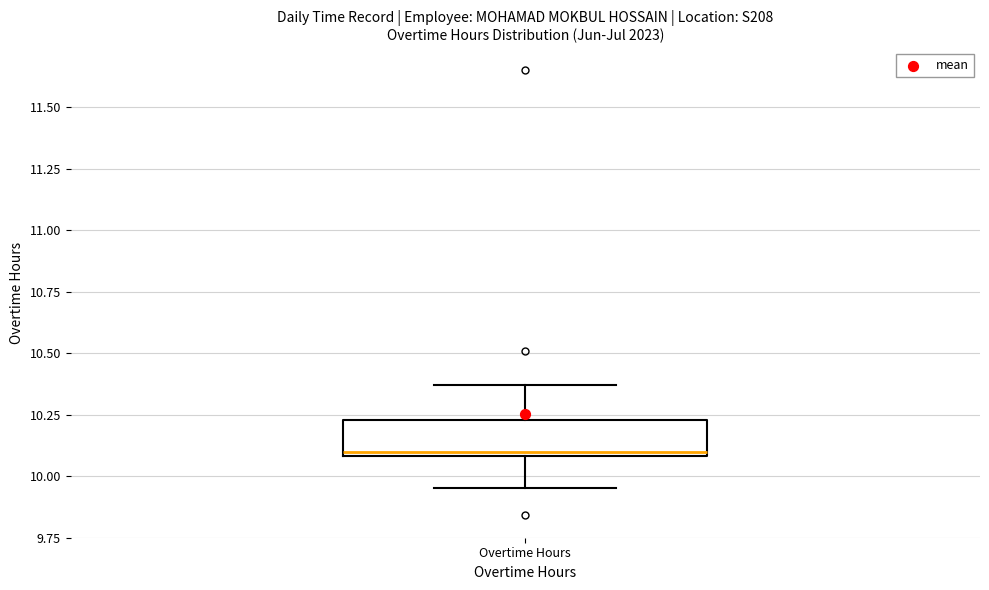

Read this box plot against the y-axis: the position of the median line, the range covered by the box, and the ends of both whiskers. The values are not printed on the chart, so give them approximately, as read against the axis.

median 10.10 (just above the box's lower edge), box 10.10 to 10.25, whiskers 9.95 to 10.35